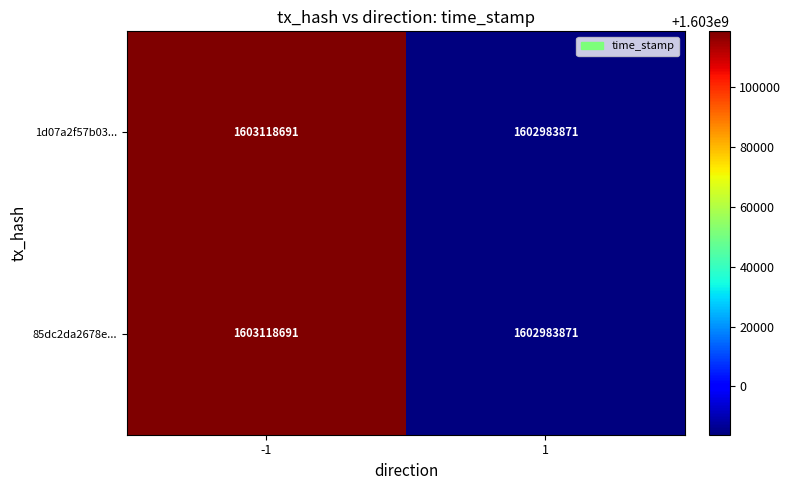

What is the maximum value for 85dc2da2678e...?

1603118691